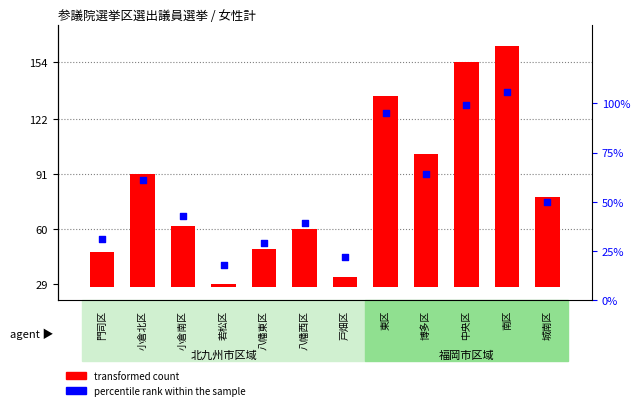

Which series reaches the minimum Y coordinate?

transformed count